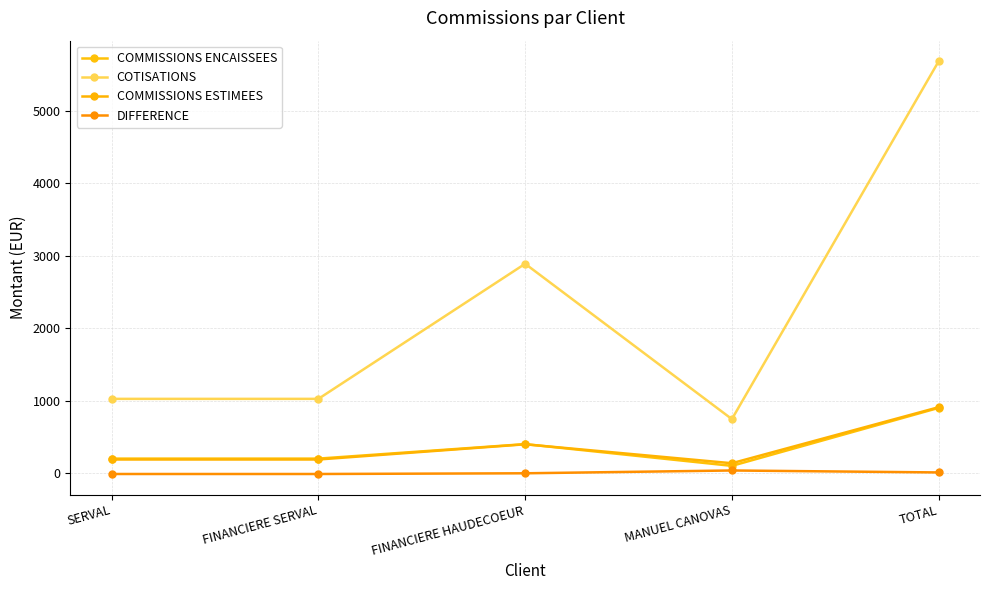

True or false: COMMISSIONS ENCAISSEES and DIFFERENCE cross at least once.

False